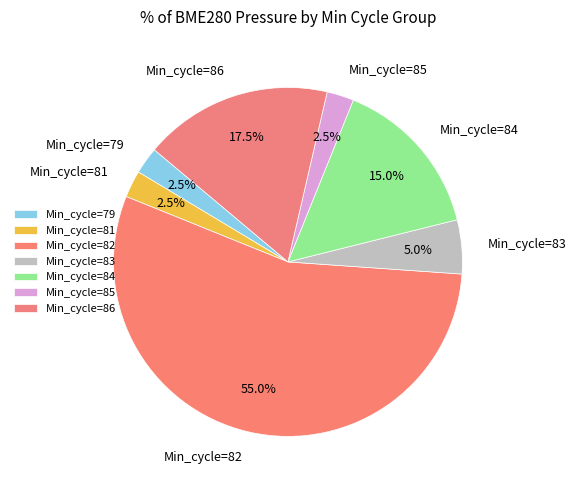

How much of the chart is everything except Min_cycle=83?

95.0%